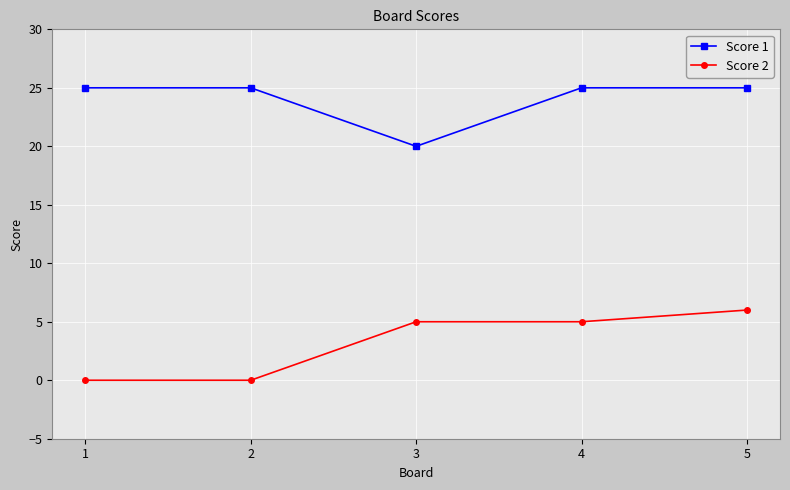

What is the difference between the highest and lowest values at 2?

25